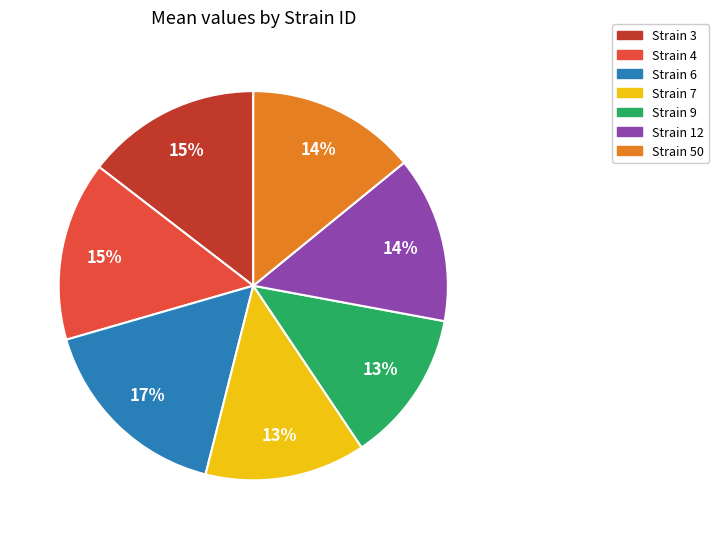

Is there any slice that represents more than half of the pie?

No